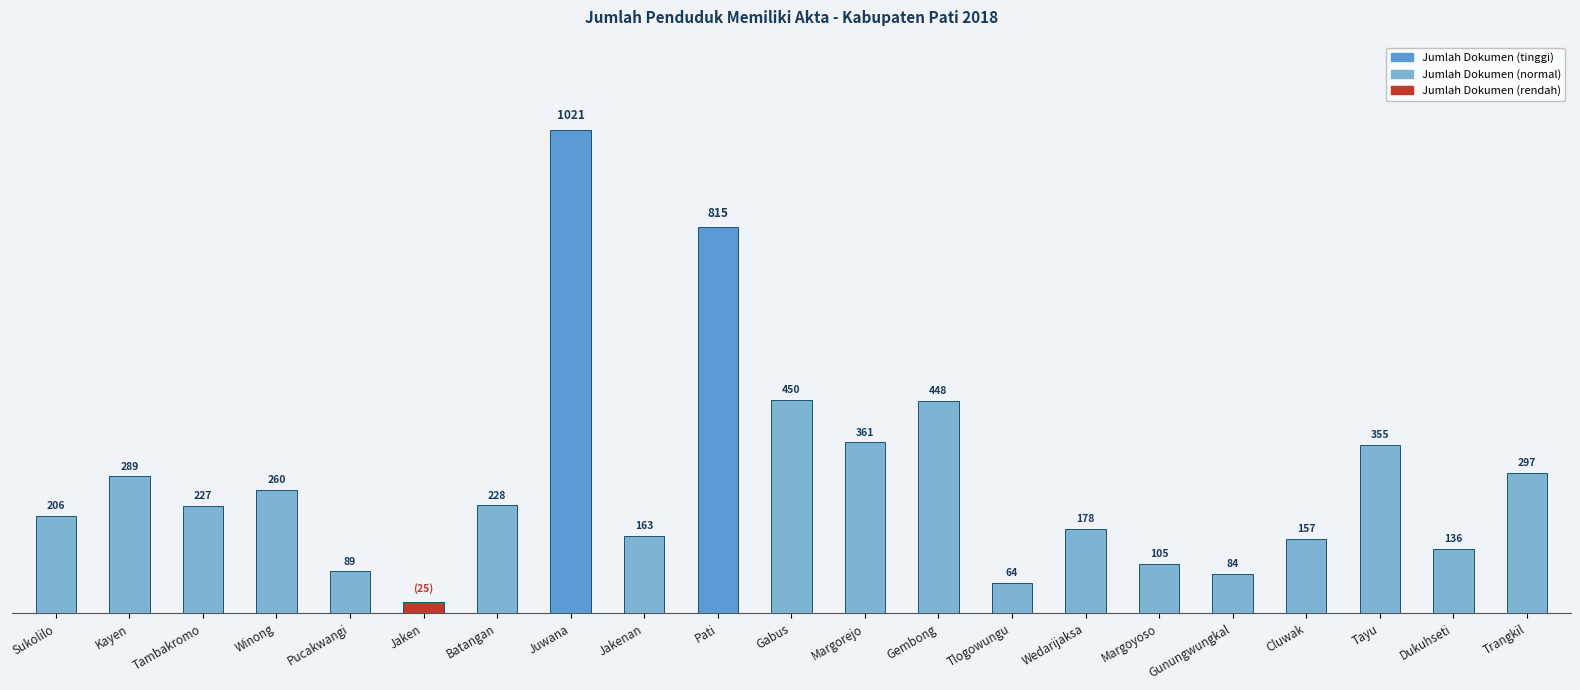

At which category does the chart reach its minimum across all series?

Jaken